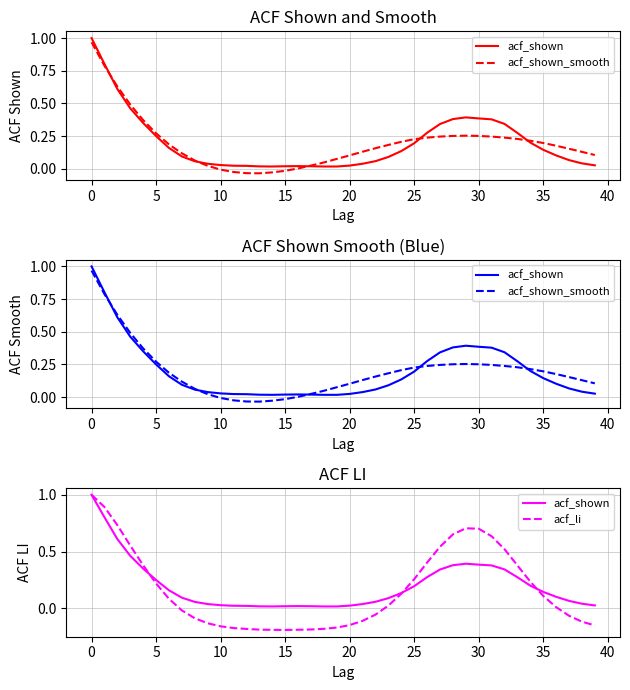

What is the difference between the maximum and minimum values in the acf_shown series?

1.0